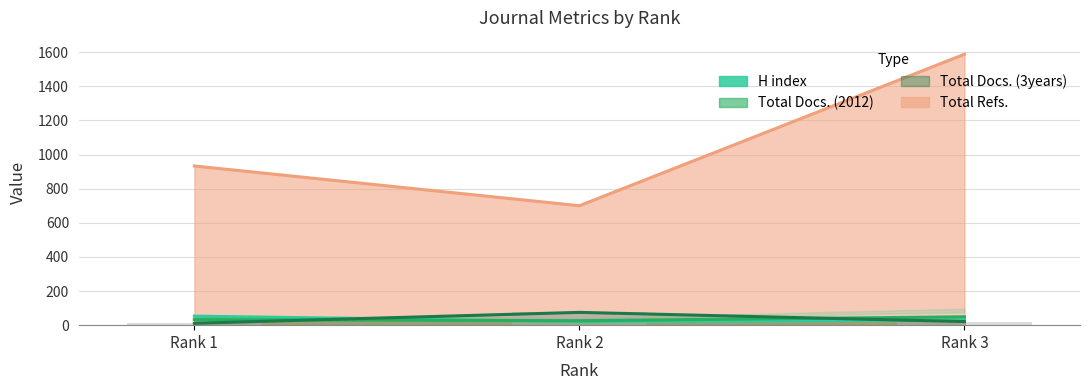

How many bars are there in total?

12